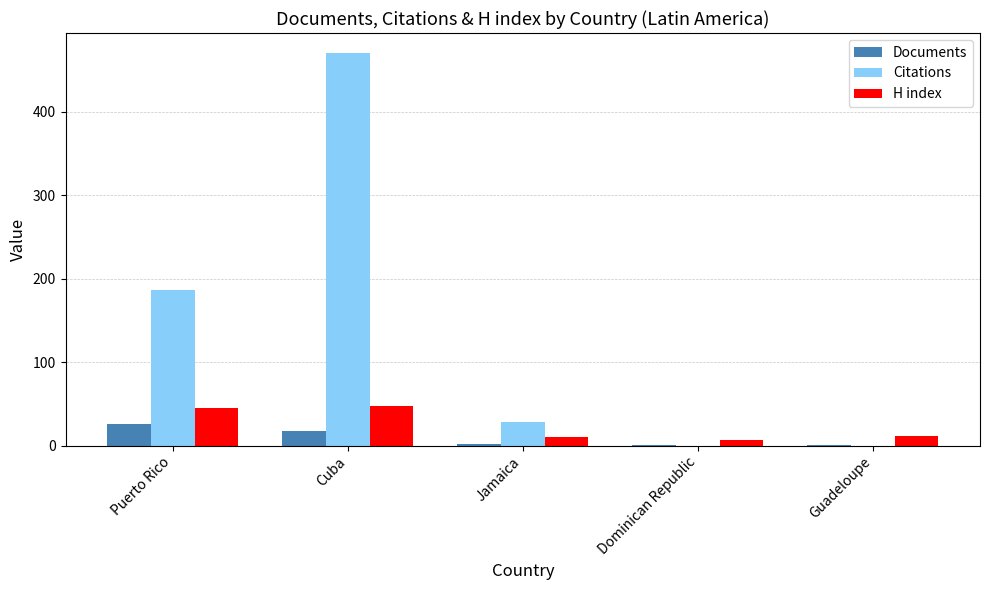

Count the number of categories in the chart.

5